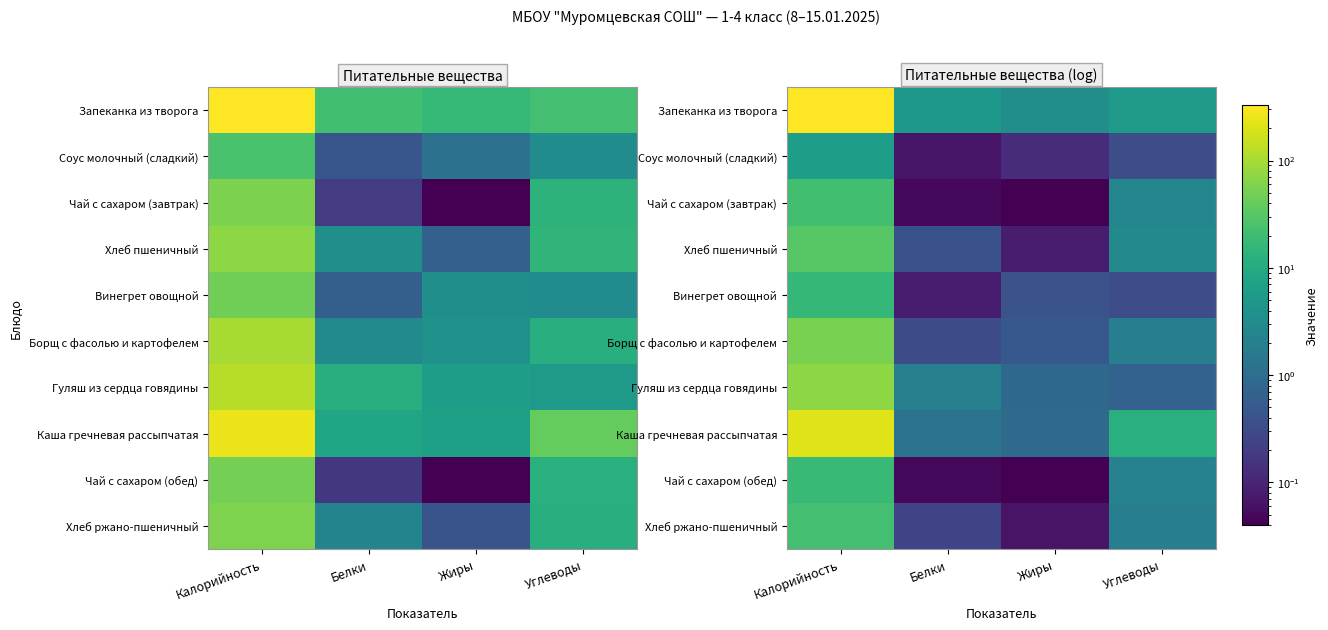

At which category is the sum across all series the highest?

Калорийность